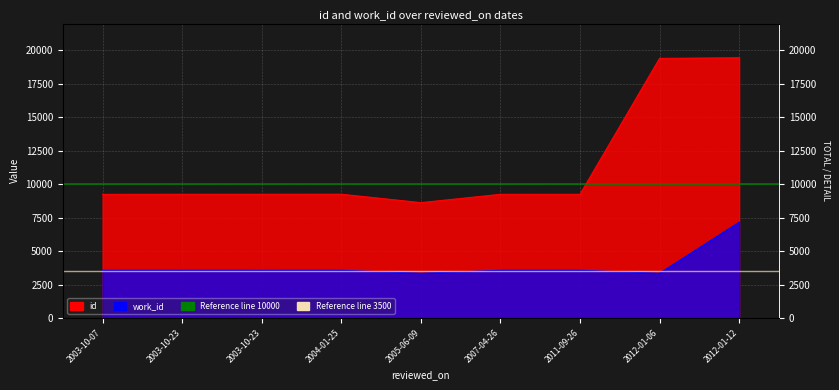

Rank the categories by work_id value from lowest to highest.

2005-06-09, 2012-01-06, 2003-10-07, 2003-10-23, 2003-10-23, 2004-01-25, 2007-04-26, 2011-09-26, 2012-01-12